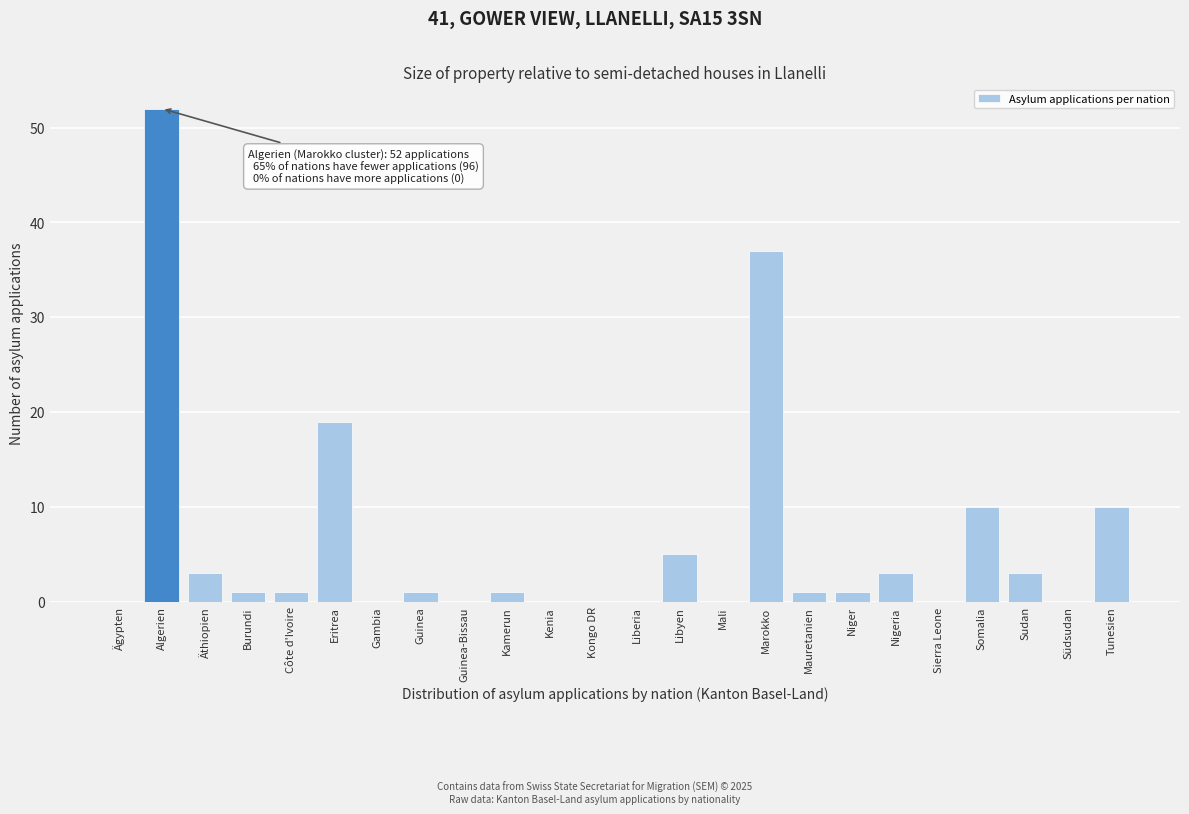

Reading left to right, extract all data points from this chart.

Ägypten=0	Algerien=52	Äthiopien=3	Burundi=1	Côte d'Ivoire=1	Eritrea=19	Gambia=0	Guinea=1	Guinea-Bissau=0	Kamerun=1	Kenia=0	Kongo DR=0	Liberia=0	Libyen=5	Mali=0	Marokko=37	Mauretanien=1	Niger=1	Nigeria=3	Sierra Leone=0	Somalia=10	Sudan=3	Südsudan=0	Tunesien=10